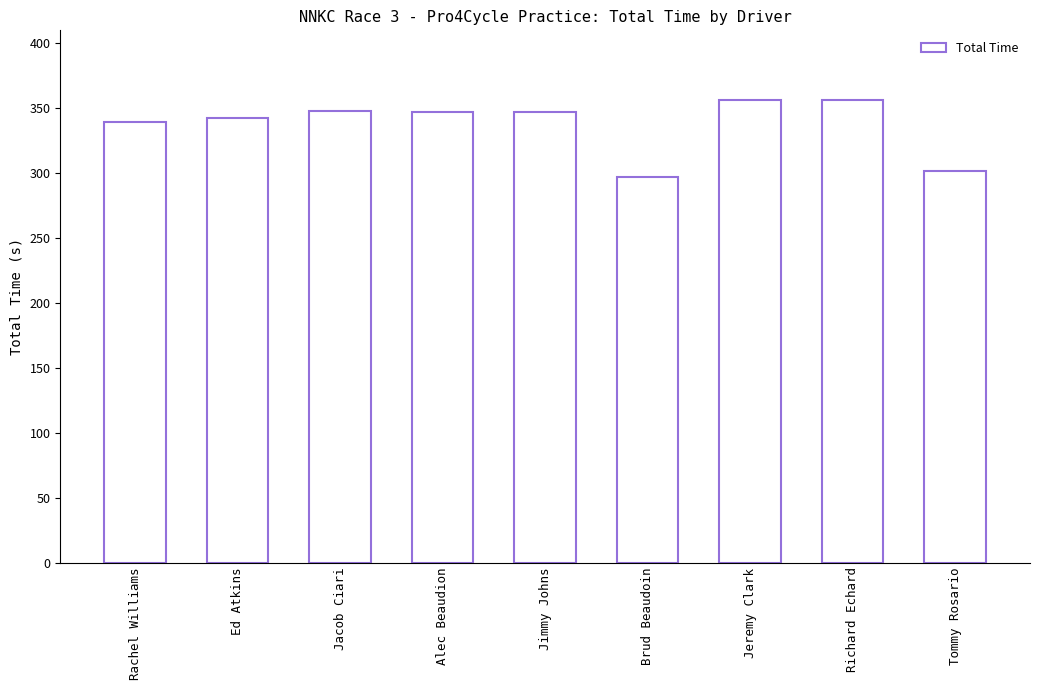

What is the difference between the maximum and minimum values?

59.6